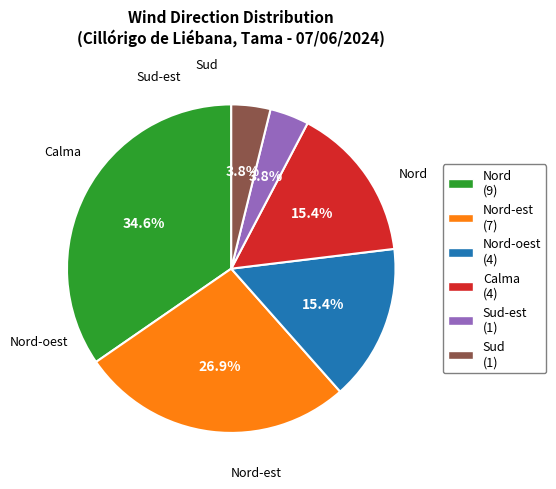

To the nearest percent, what percentage of the pie is Nord-oest?

15%